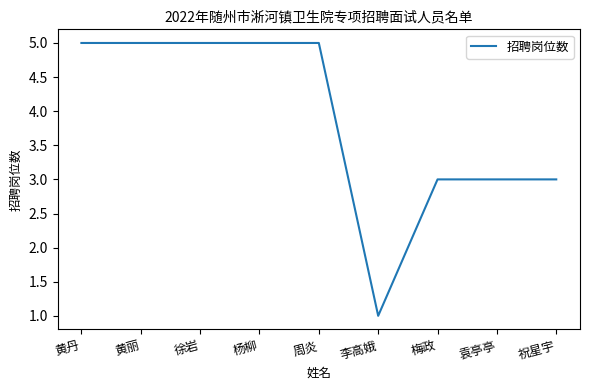

Which category has the lowest value across all series?

李高娥